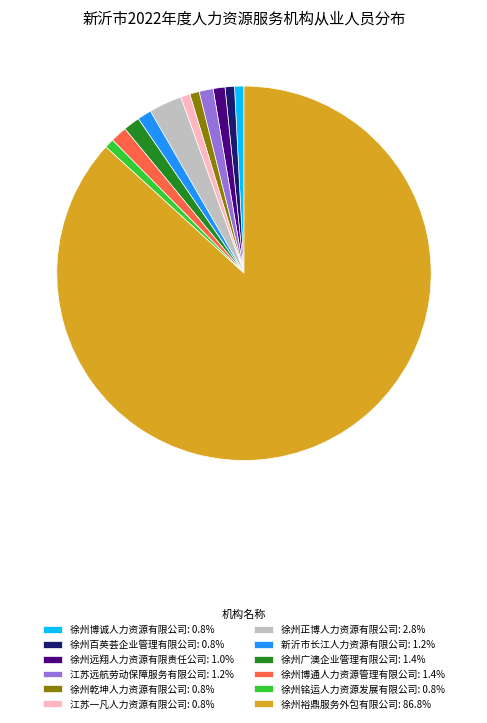

True or false: 徐州乾坤人力资源有限公司 accounts for 14% of the total.

False